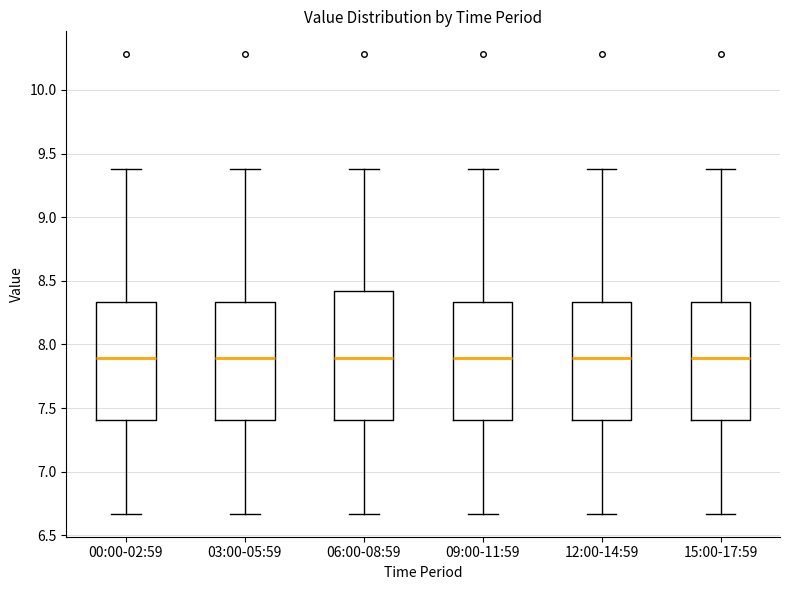

Reading left to right, transcribe this box plot: for each box, give where its median line is, the range the box spans, and where its two whiskers end, as read against the y-axis. The values are not printed on the chart, so give them approximately, as read against the axis.

00:00-02:59: median 7.90, box 7.40 to 8.35, whiskers 6.65 to 9.40
03:00-05:59: median 7.90, box 7.40 to 8.35, whiskers 6.65 to 9.40
06:00-08:59: median 7.90, box 7.40 to 8.40, whiskers 6.65 to 9.40
09:00-11:59: median 7.90, box 7.40 to 8.35, whiskers 6.65 to 9.40
12:00-14:59: median 7.90, box 7.40 to 8.35, whiskers 6.65 to 9.40
15:00-17:59: median 7.90, box 7.40 to 8.35, whiskers 6.65 to 9.40